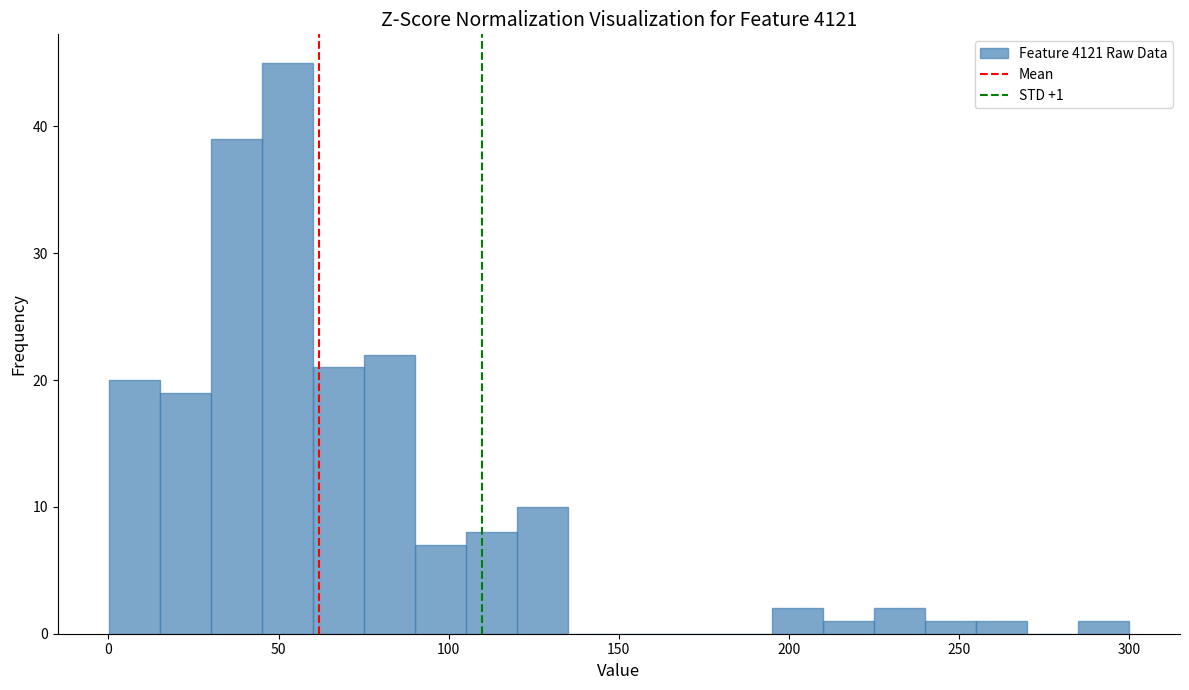

Read against the x-axis, roughly where is the centre of the tallest bar?

55